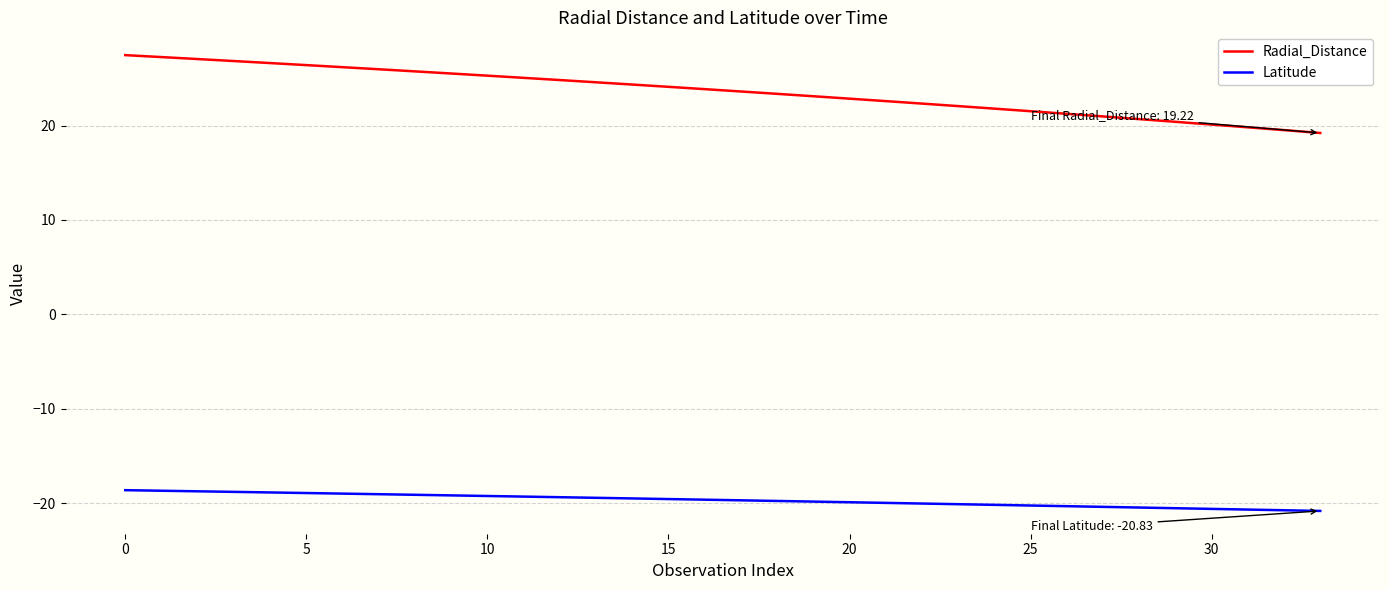

What is the average value of the Latitude series?

-19.7